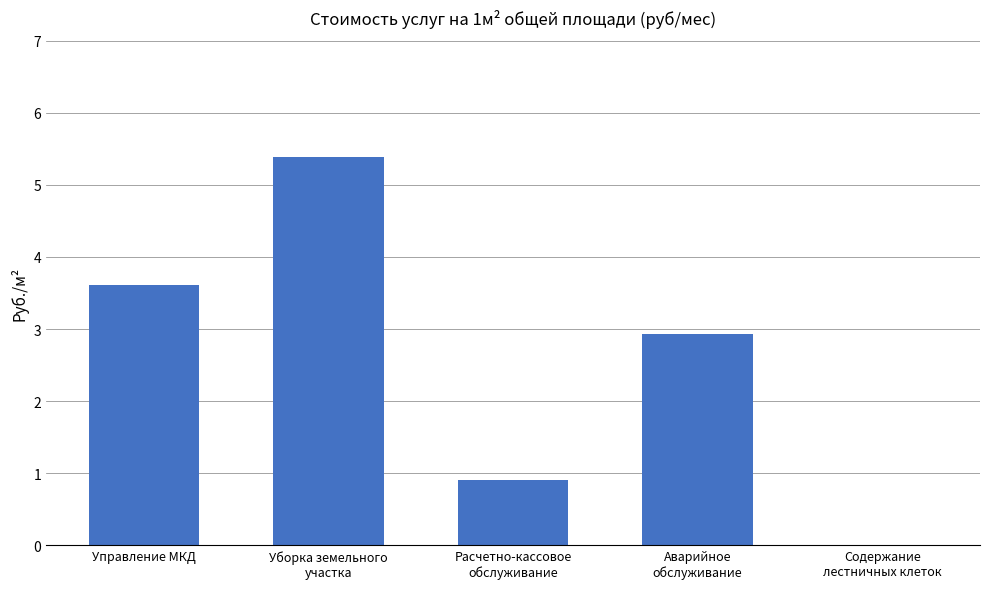

Is it true that the value at Расчетно-кассовое
обслуживание is 1.5?

False